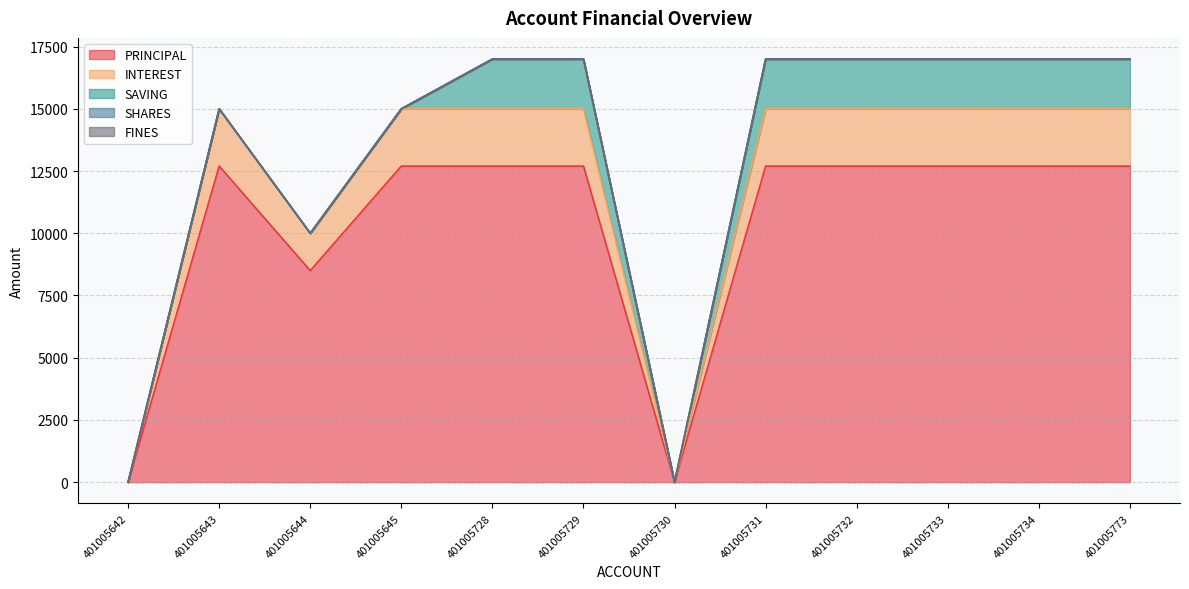

At how many categories does at least one series exceed 4420?

10